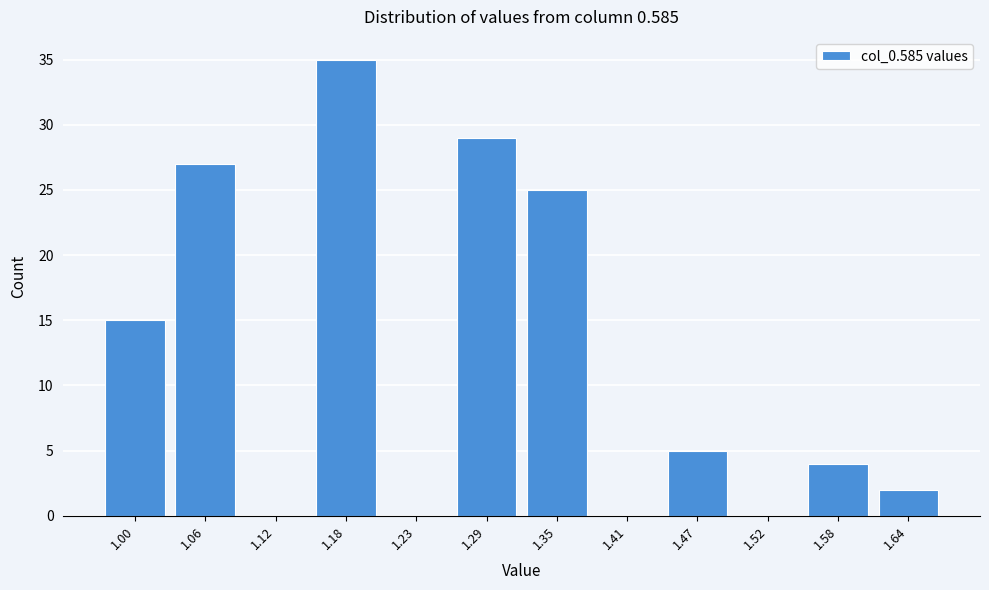

Reading left to right, what are all the values shown in this chart?

1.00=15	1.06=27	1.12=0	1.18=35	1.23=0	1.29=29	1.35=25	1.41=0	1.47=5	1.52=0	1.58=4	1.64=2